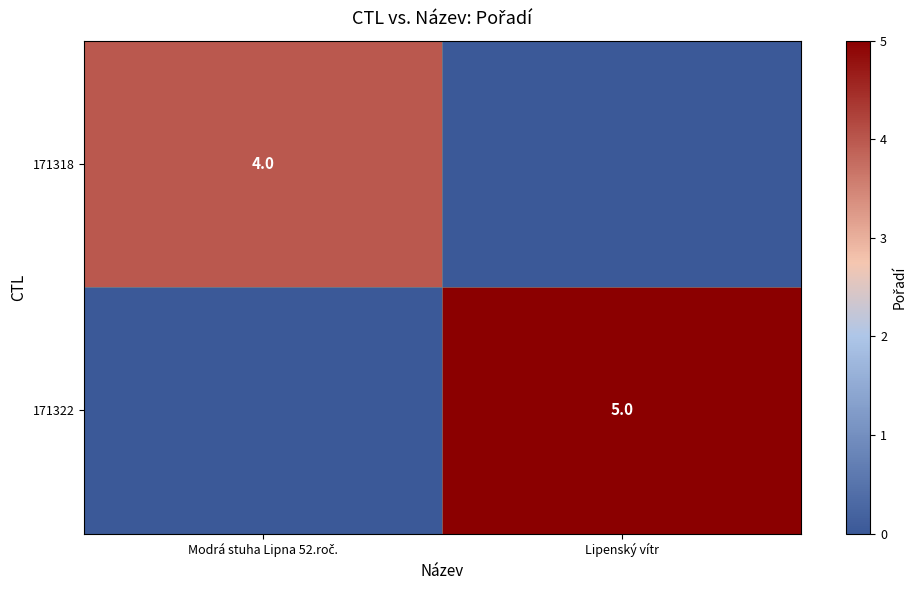

The value of 171322 at Lipenský vítr is 5. True or false?

True